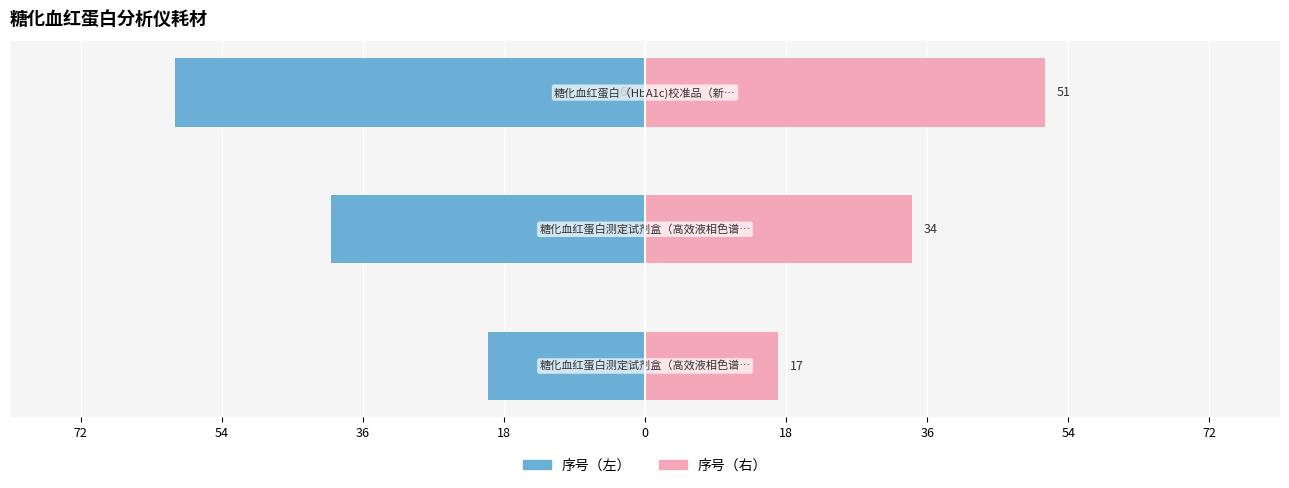

Count the 序号（右） values in the range 17 to 51.

3